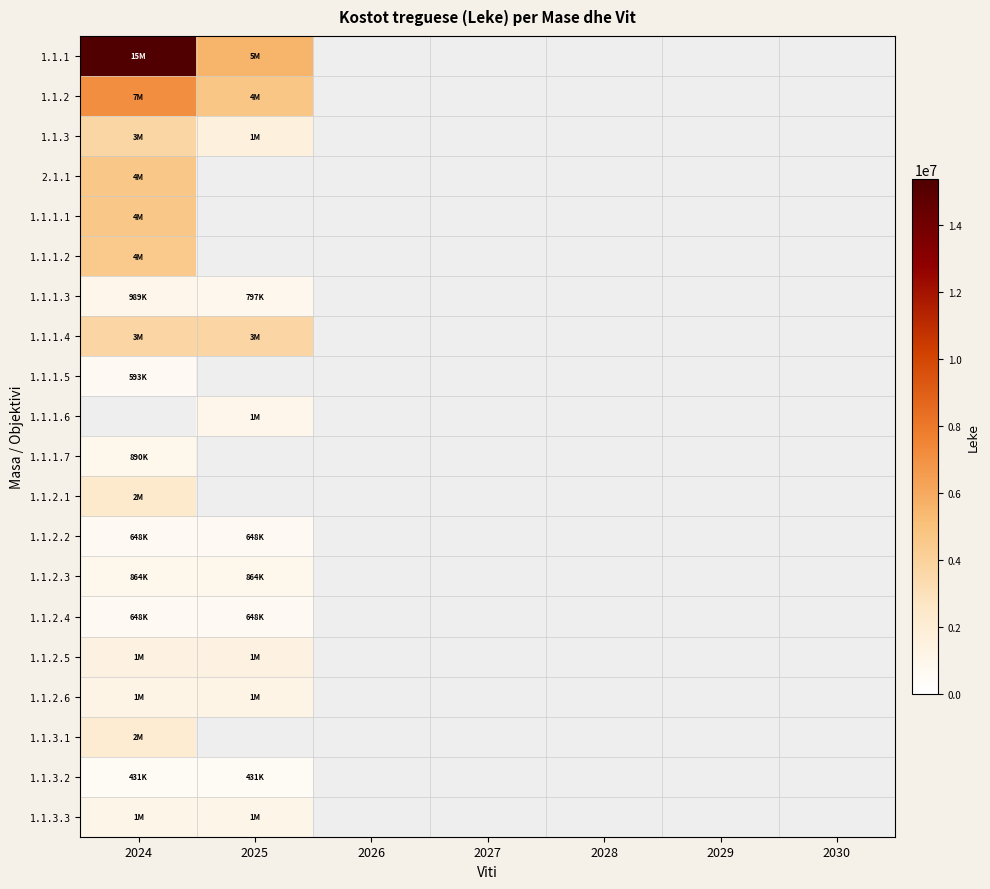

Count the number of categories in the chart.

7